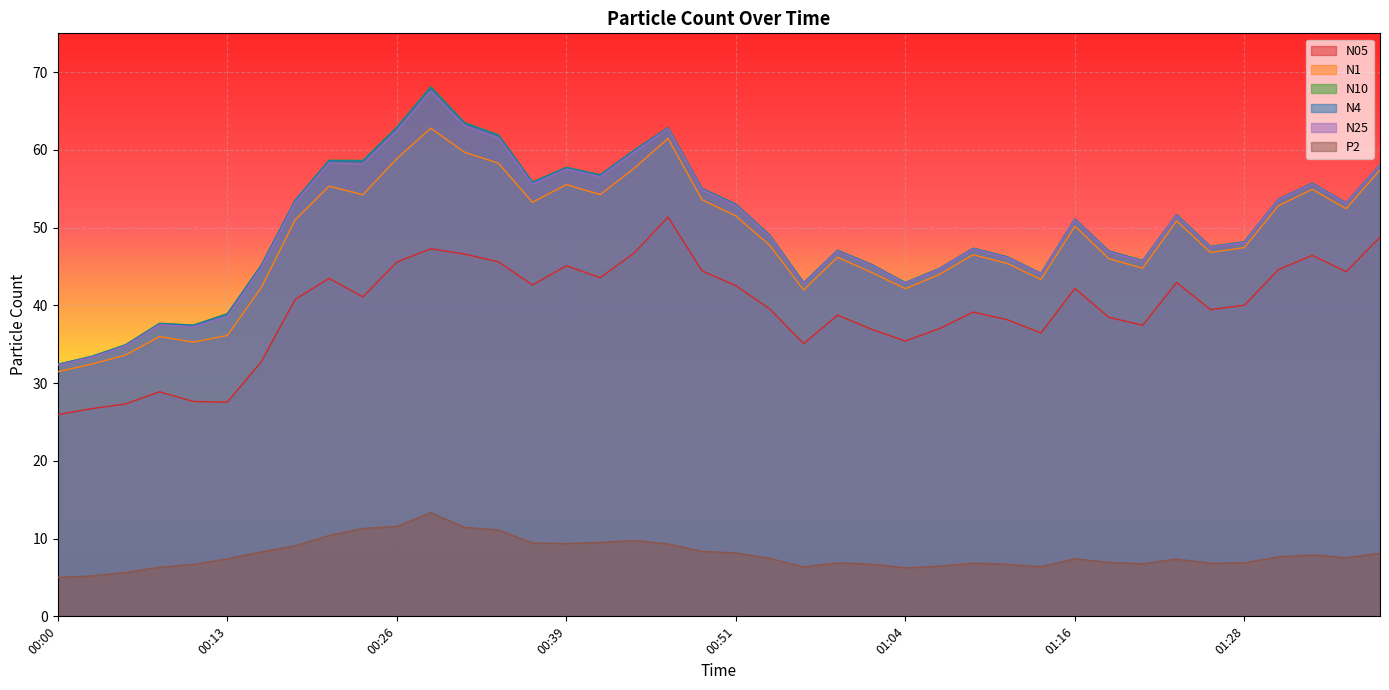

True or false: N1 and P2 cross at least once.

False